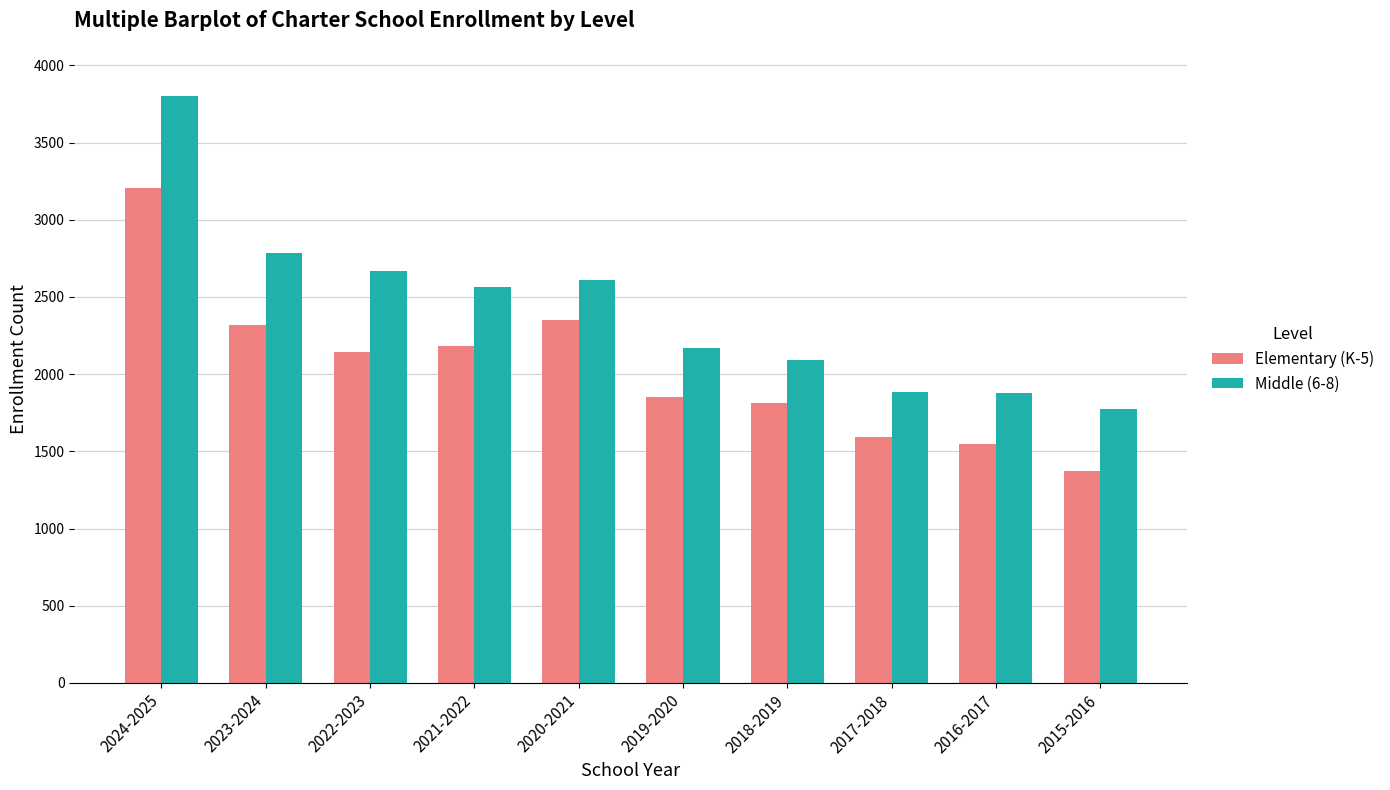

What are all the series names shown in the legend?

Elementary (K-5), Middle (6-8)